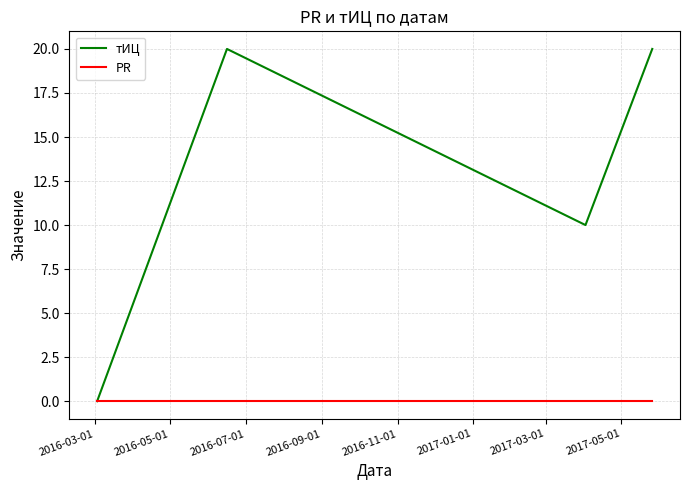

Which series has the largest total across all categories?

тИЦ